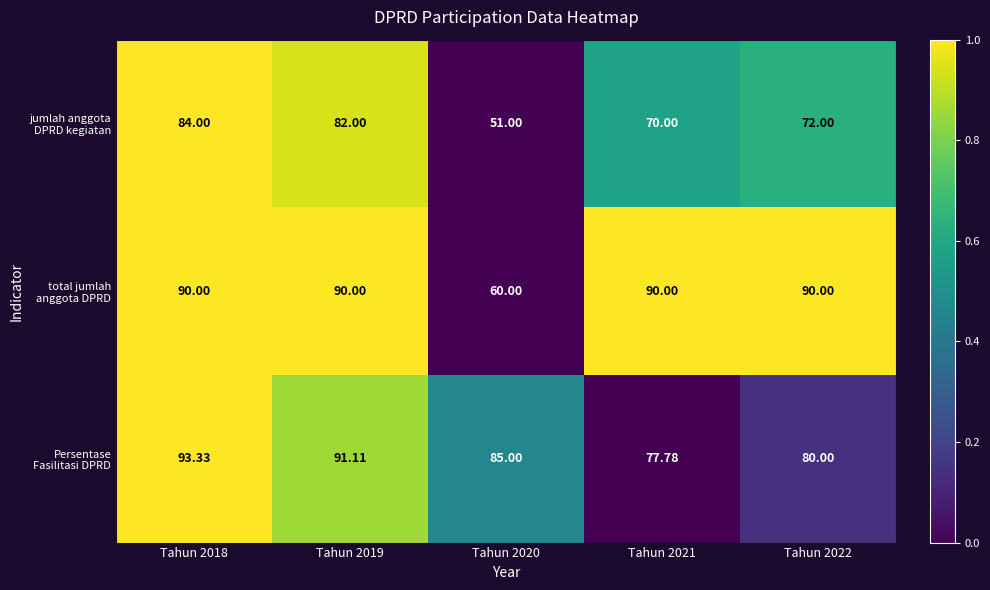

How many categories are shown in the chart?

5